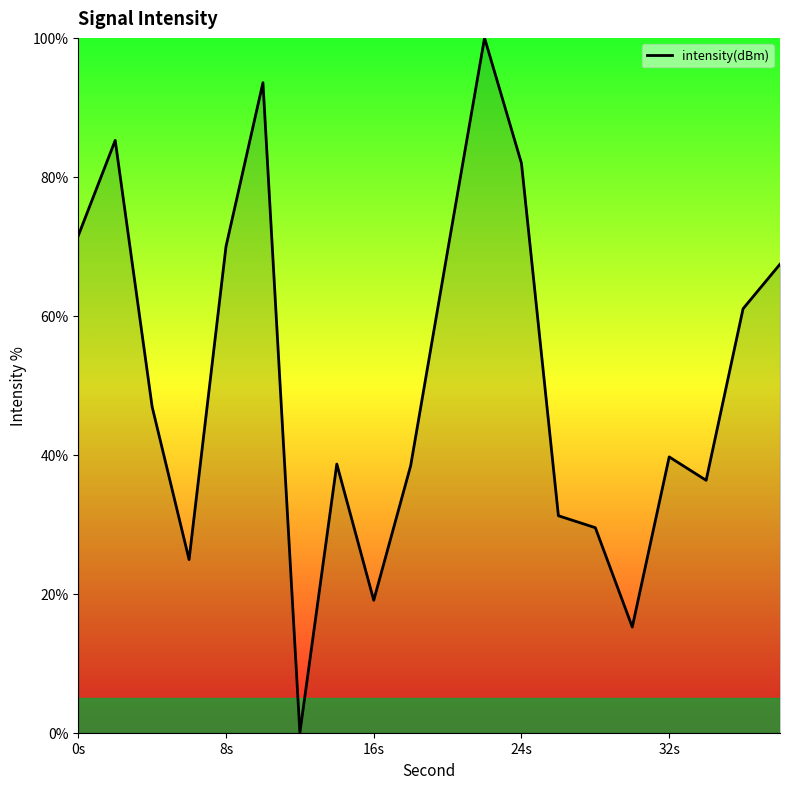

What is the sum of all values?

1020.0